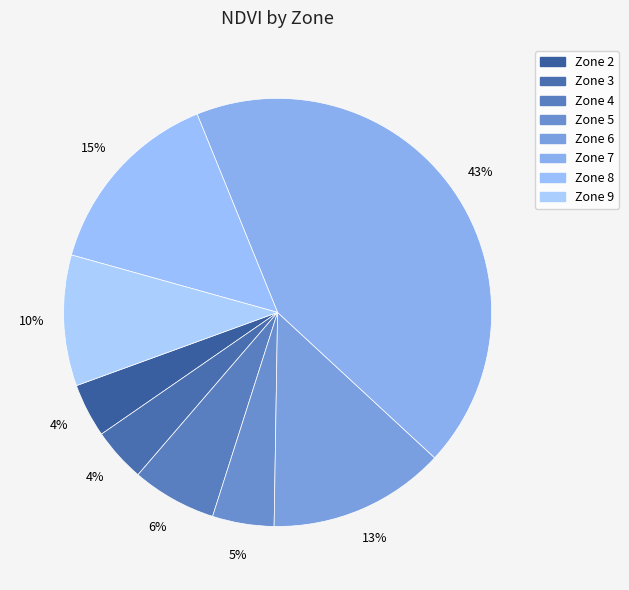

How many segments does this pie chart have?

8